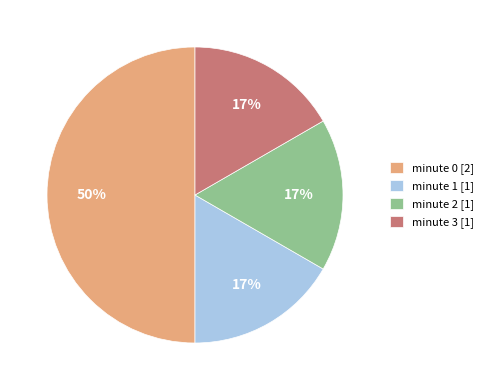

How many slices are in this pie chart?

4